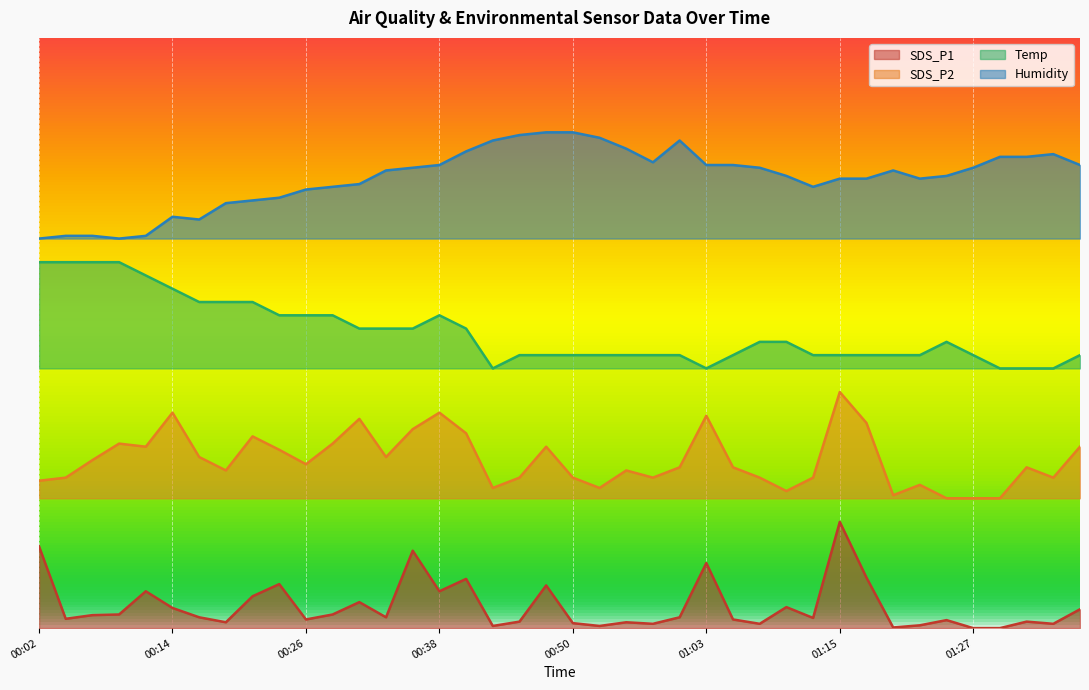

In Humidity, how many points are higher than both neighbors (excluding endpoints)?

4